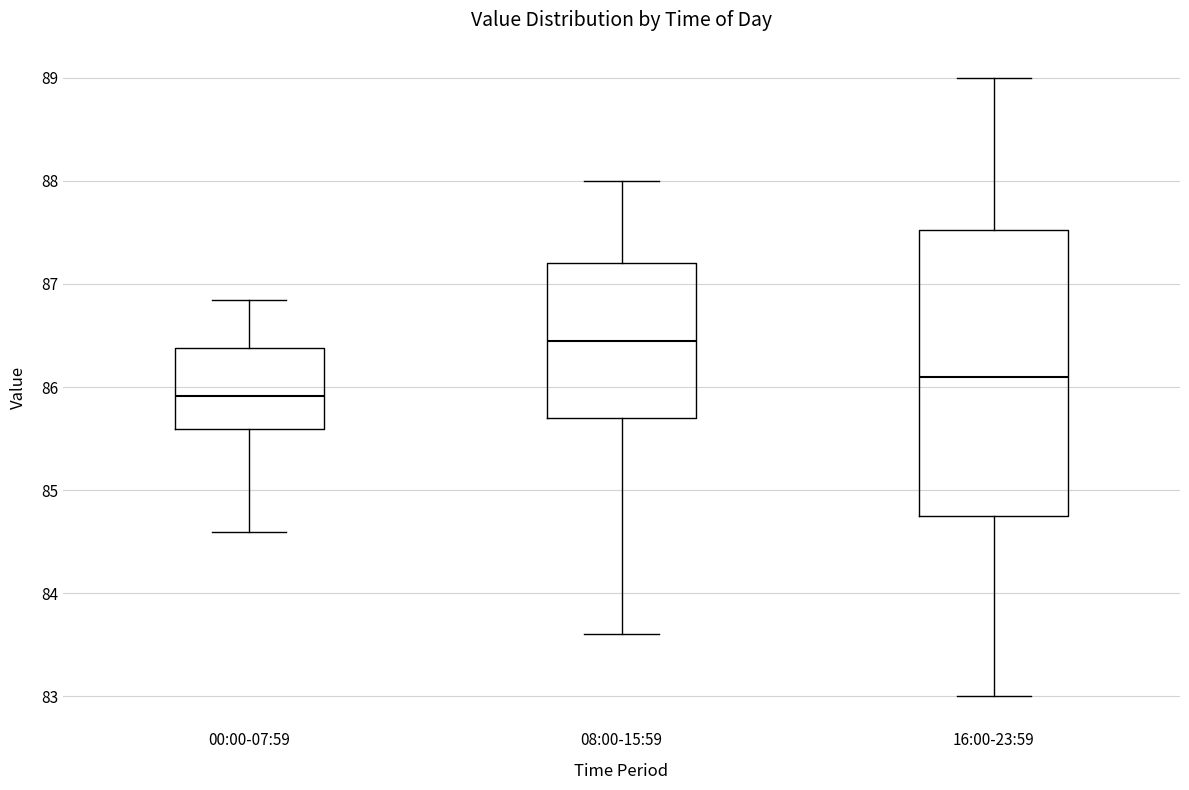

Reading left to right, transcribe this box plot: for each box, give where its median line is, the range the box spans, and where its two whiskers end, as read against the y-axis. The values are not printed on the chart, so give them approximately, as read against the axis.

00:00-07:59: median 85.9, box 85.6 to 86.4, whiskers 84.6 to 86.8
08:00-15:59: median 86.5, box 85.7 to 87.2, whiskers 83.6 to 88.0
16:00-23:59: median 86.1, box 84.8 to 87.5, whiskers 83.0 to 89.0